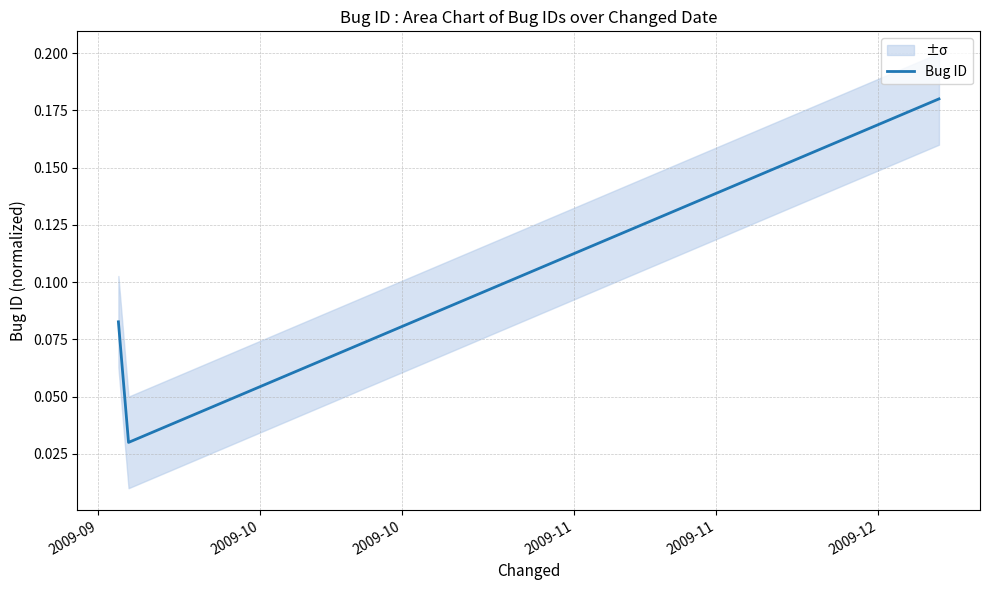

Between 2009-10 and 2009-09, which is larger?

2009-10